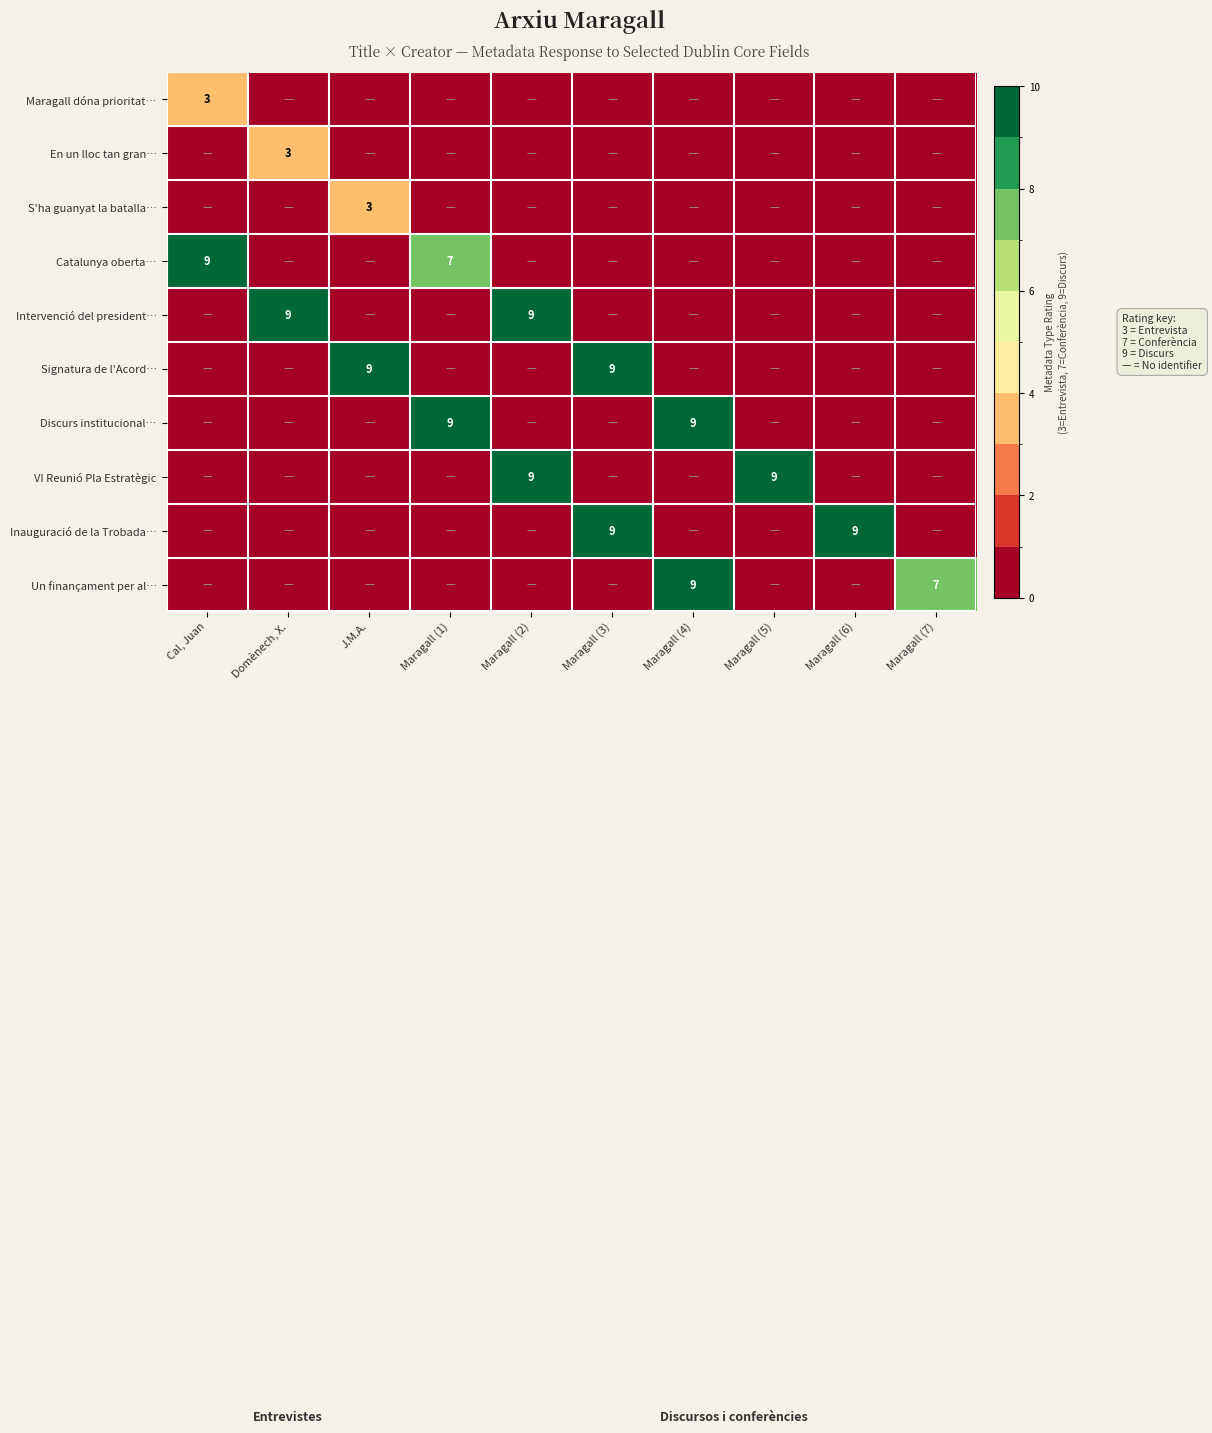

The value of VI Reunió Pla Estratègic at Maragall (5) is 9. True or false?

True